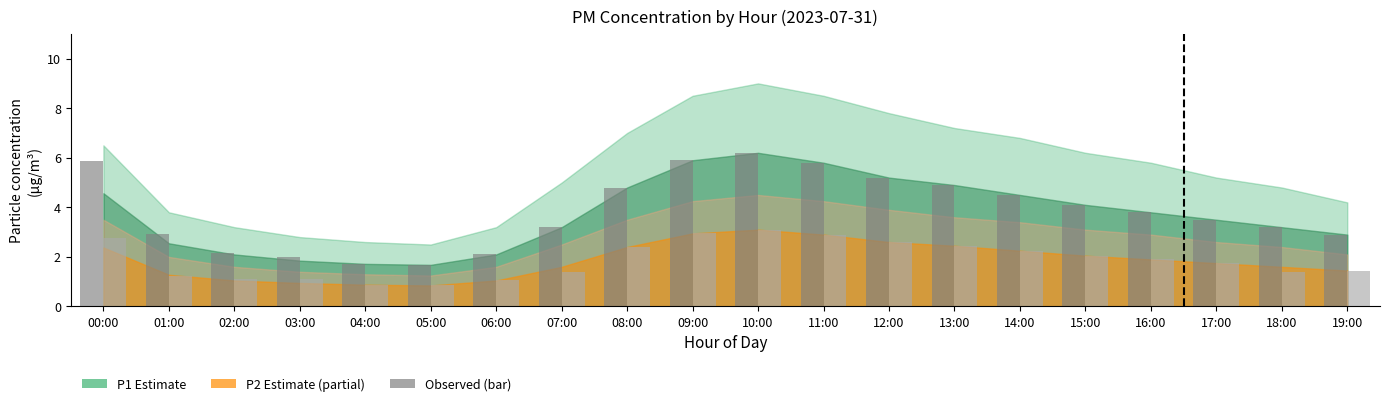

How many categories are shown in the chart?

20